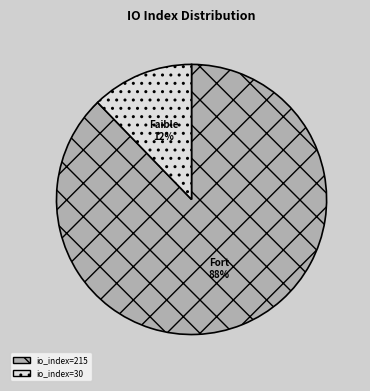

How many segments does this pie chart have?

2